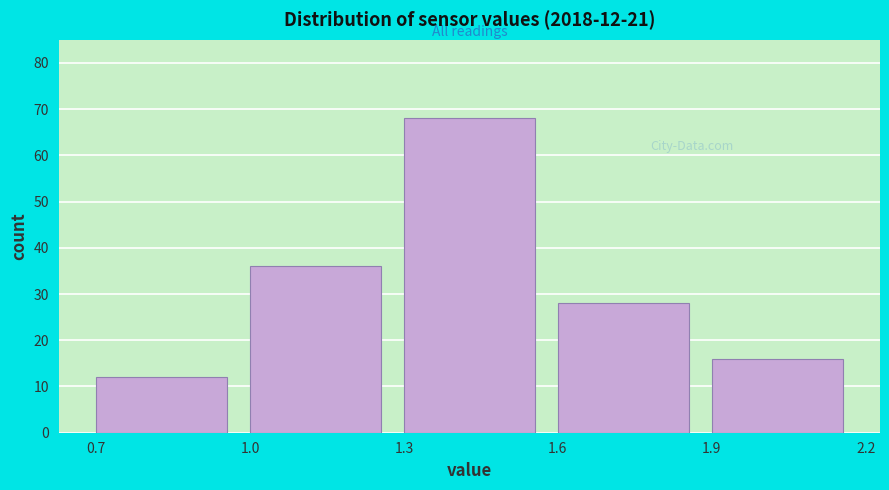

Which range on the x-axis has the tallest bar?

1.3 to 1.6